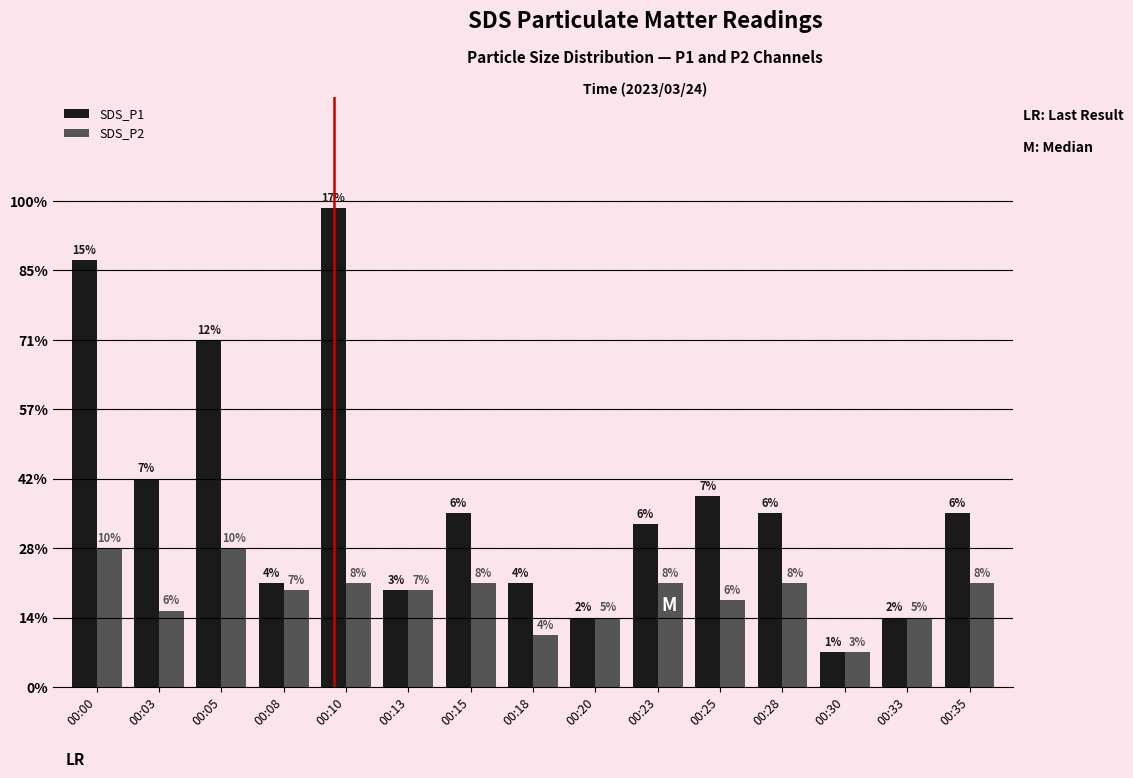

The value of SDS_P2 at 00:20 is 0.3. True or false?

False